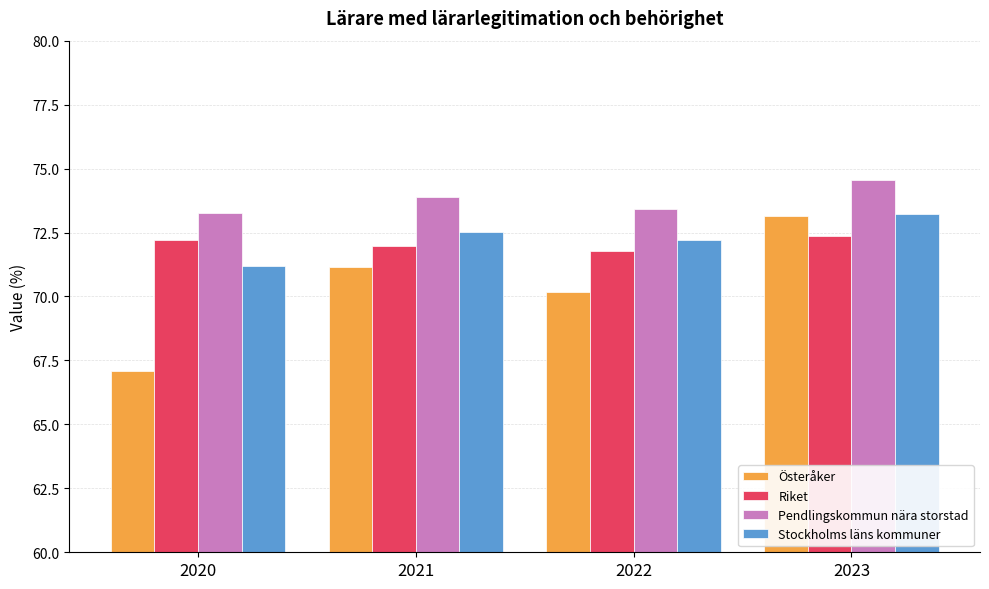

Which series has the largest total across all categories?

Pendlingskommun nära storstad